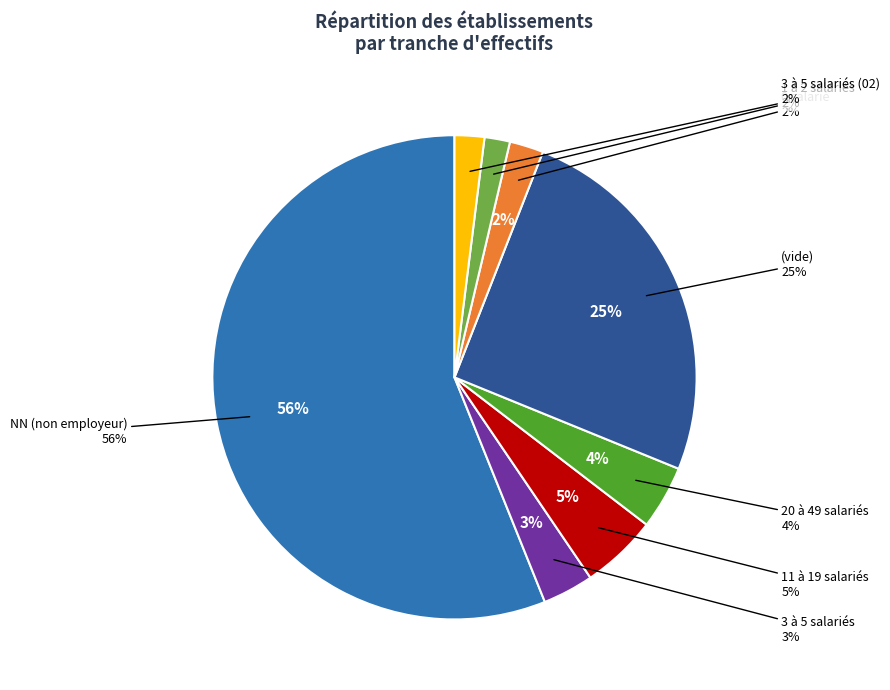

What percentage is the  slice, to the nearest percent?

25%